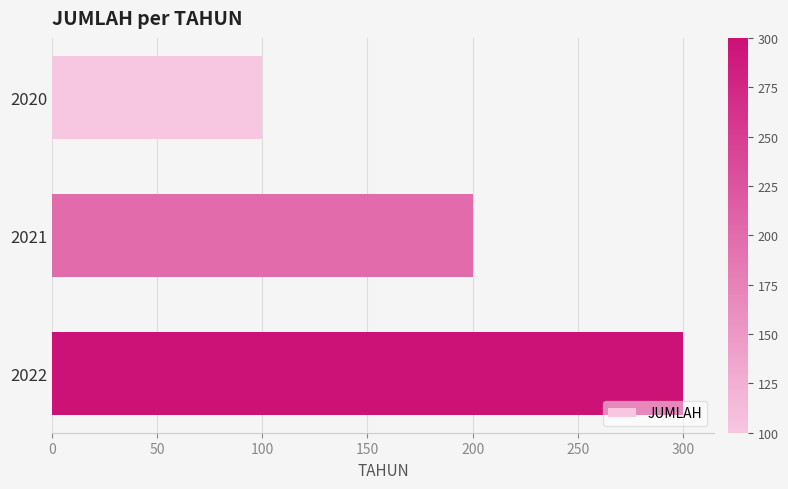

Reading top to bottom, transcribe all the data shown in this chart.

100	200	300